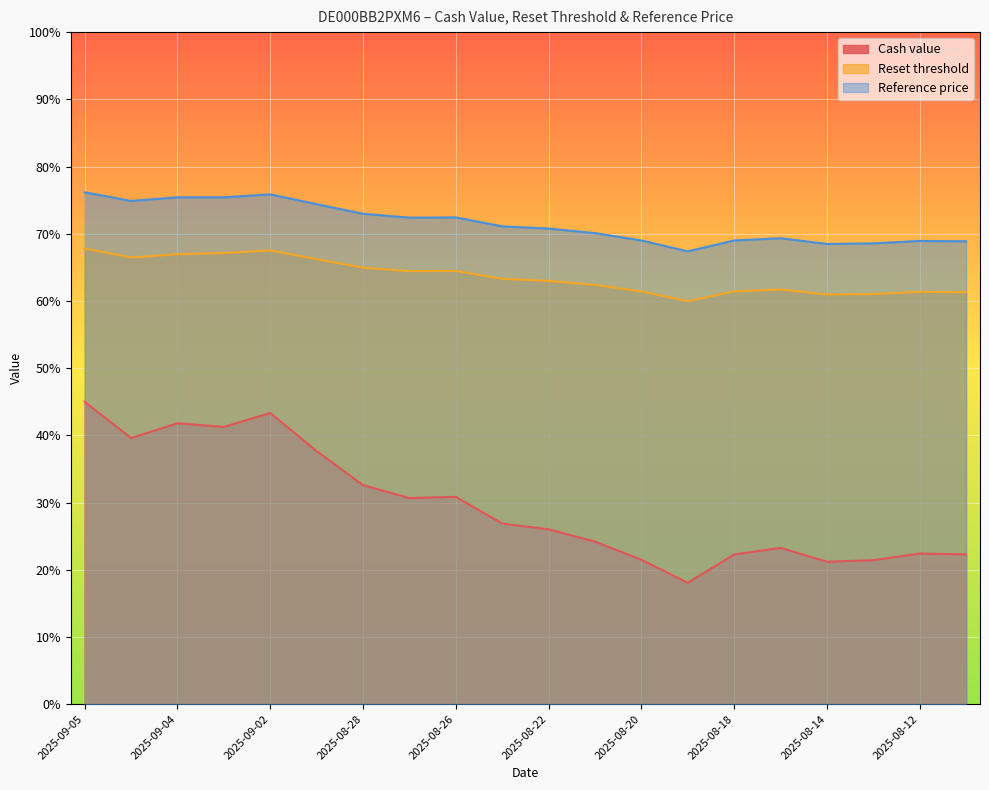

What is the difference between the maximum and minimum values in the Cash value series?

26.9